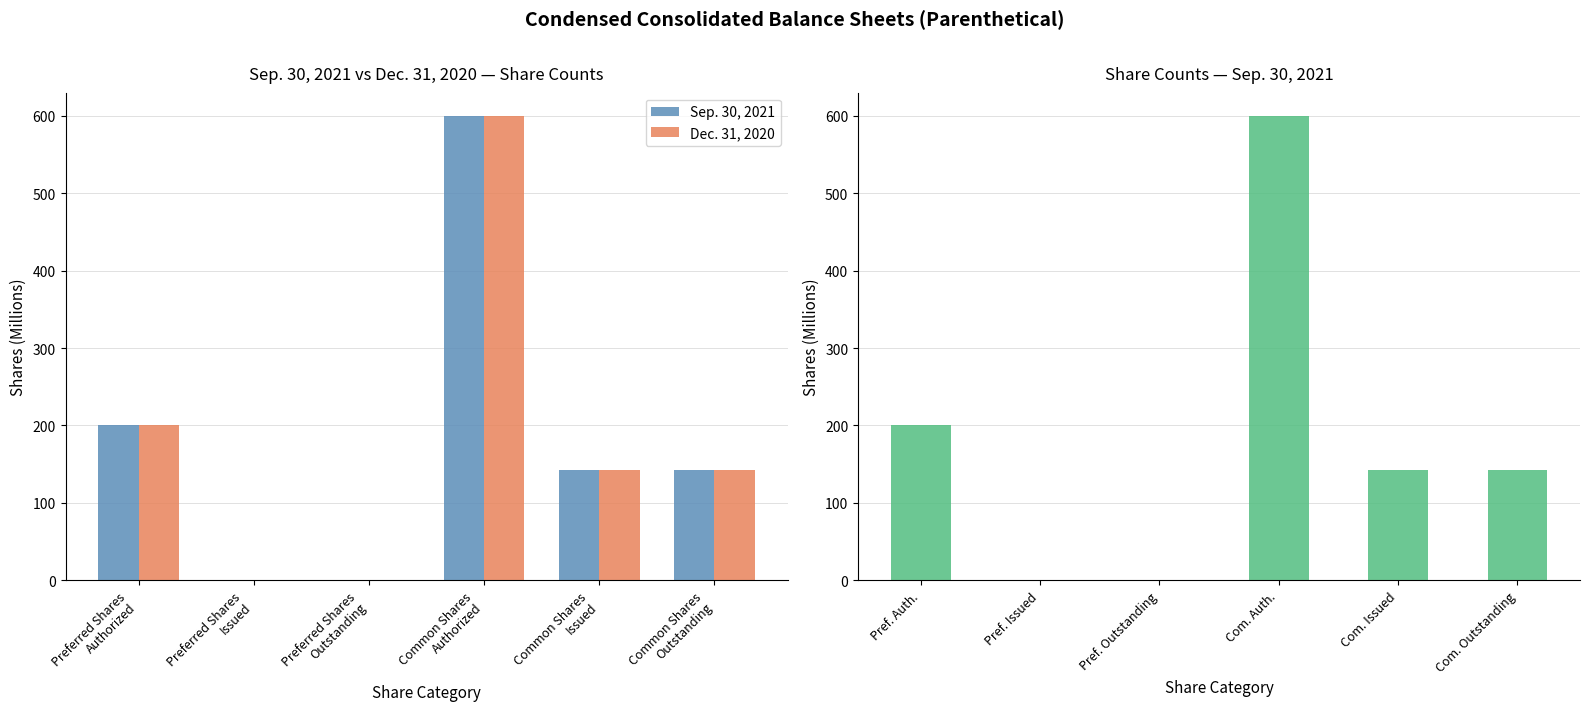

At which category is the sum across all series the highest?

Common Shares
Authorized